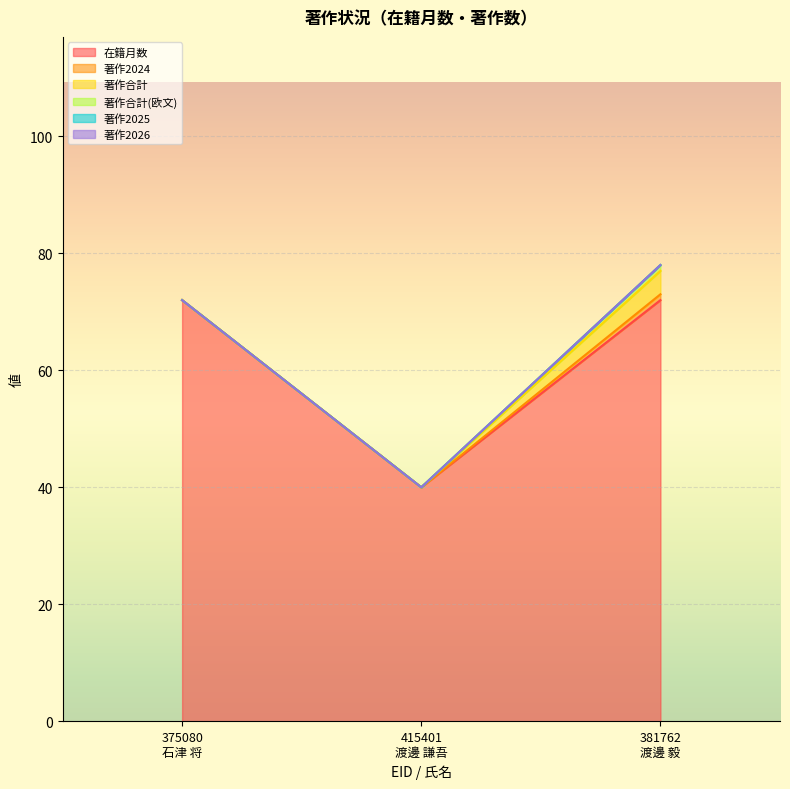

Which series has the widest spread of values?

在籍月数